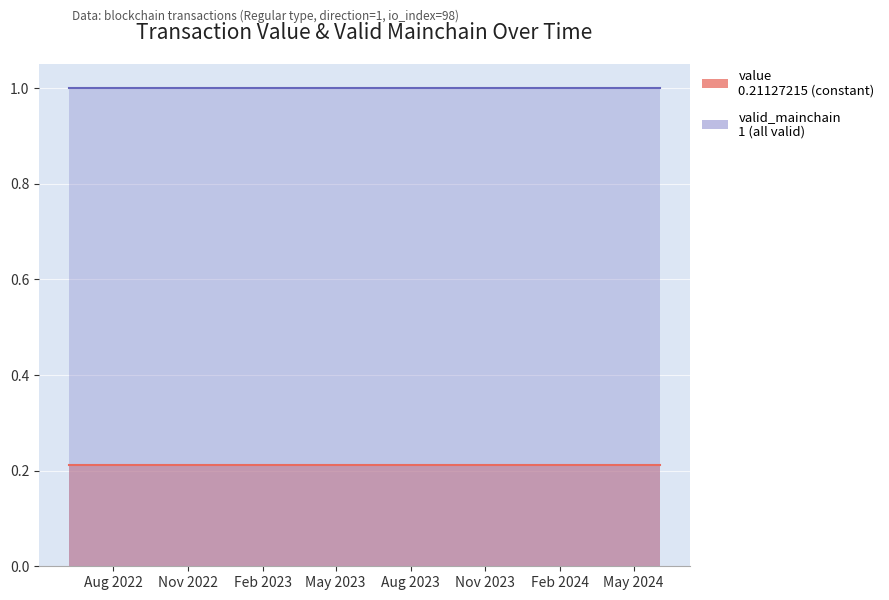

What are all the series names shown in the legend?

value, valid_mainchain